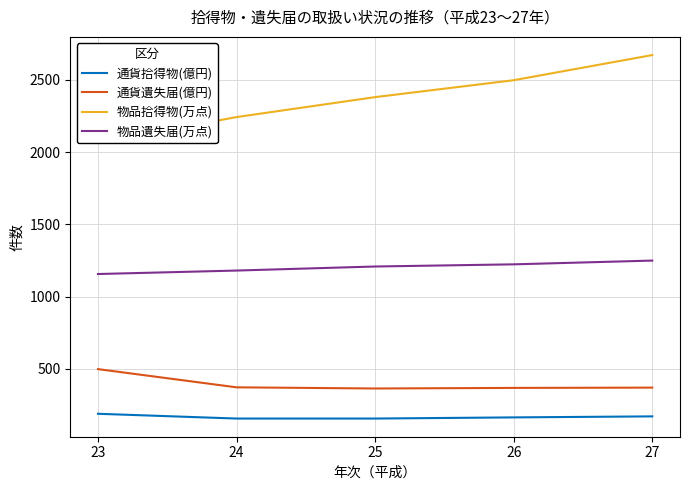

List the labels in order of 通貨拾得物(億円) value, largest first.

23, 27, 26, 24, 25